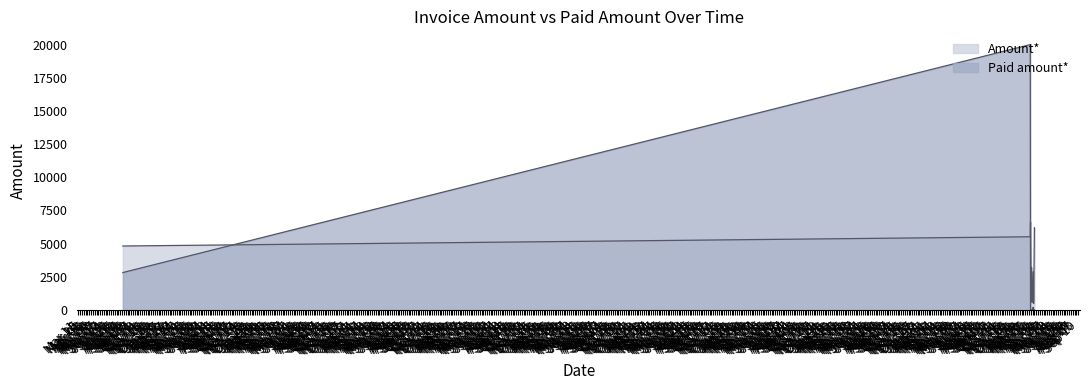

What is the spread (max minus min) of values at 03/21/2024?

345.2